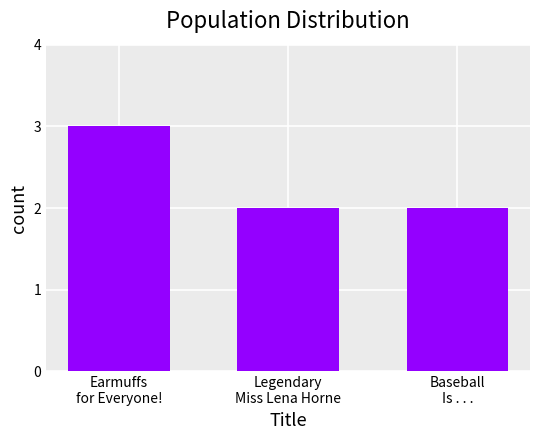

What is the sum of all values?

7